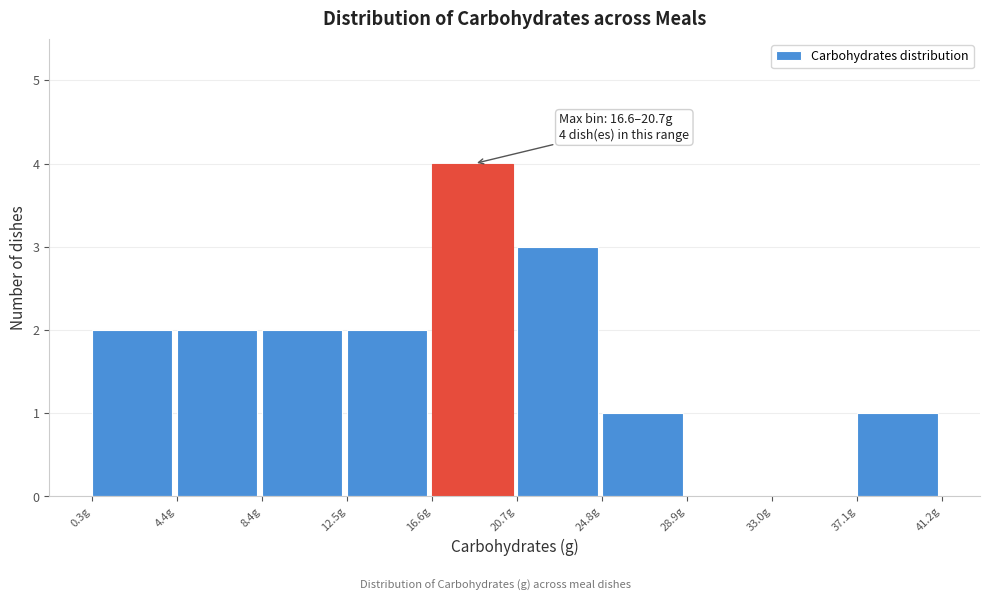

Which range on the x-axis has the tallest bar?

16.5 to 20.5